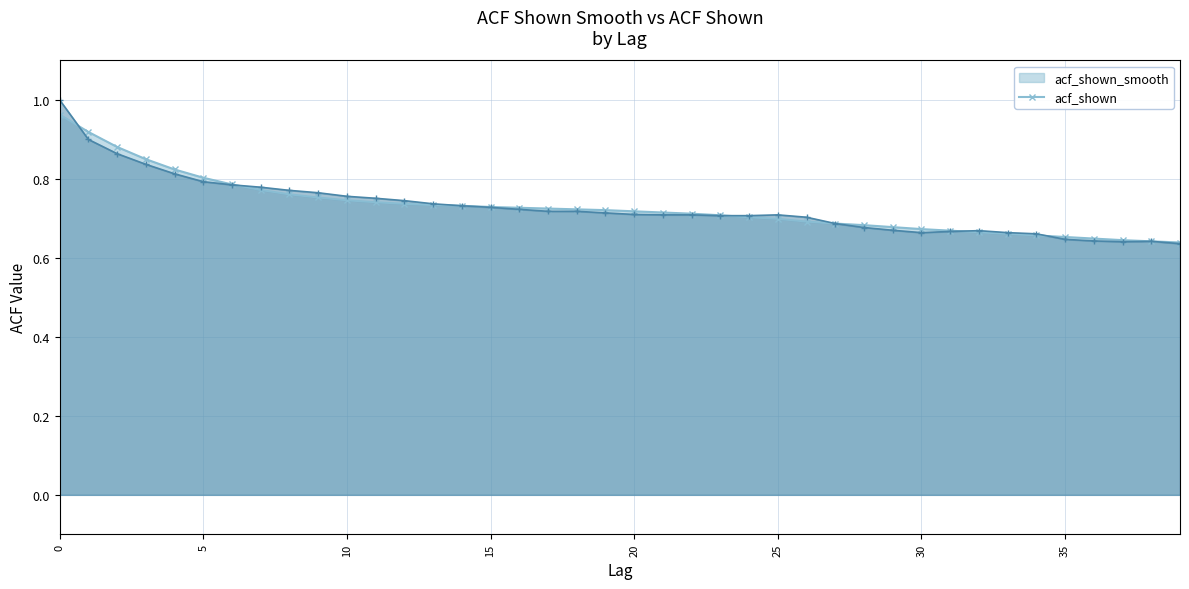

Rank the categories by acf_shown value from lowest to highest.

39, 37, 38, 36, 35, 34, 30, 33, 31, 32, 29, 28, 27, 26, 23, 24, 21, 22, 25, 20, 19, 17, 18, 16, 15, 14, 13, 12, 11, 10, 9, 8, 7, 6, 5, 4, 3, 2, 1, 0